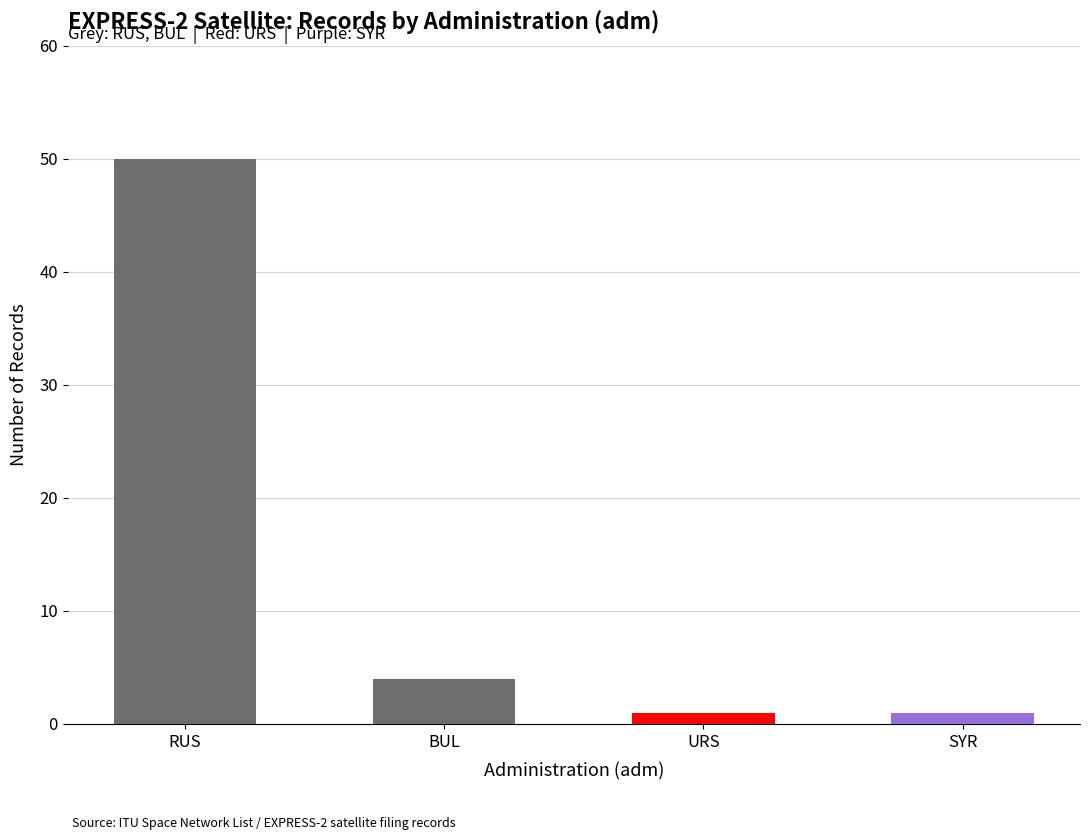

How many data points does each series have?

4